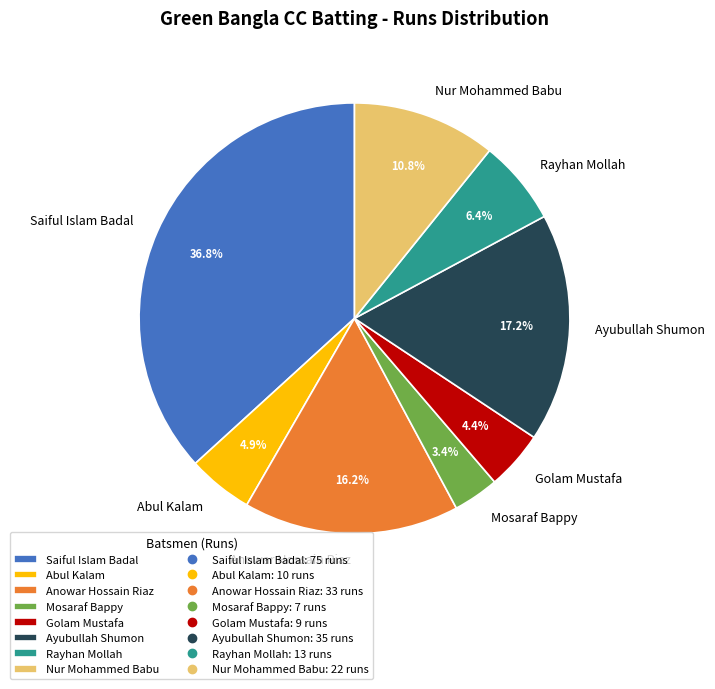

Do Rayhan Mollah and Nur Mohammed Babu together represent more than half of the pie?

No